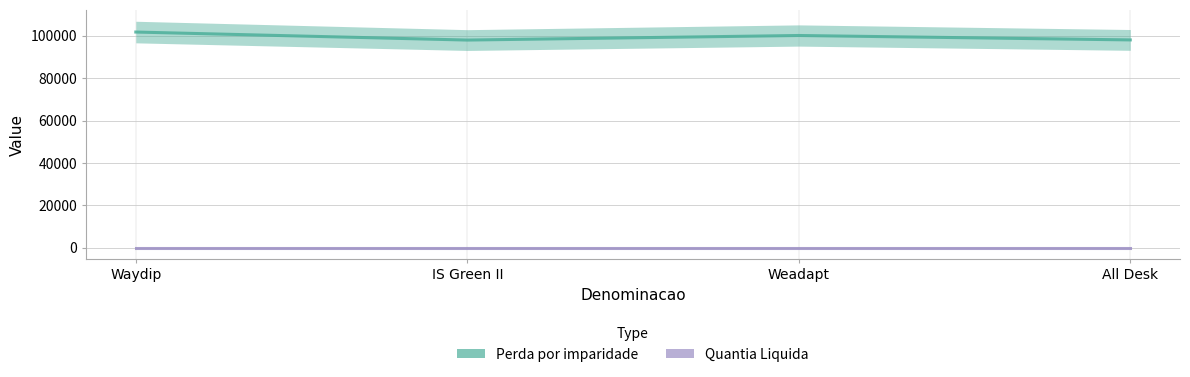

True or false: Perda por imparidade and Quantia Liquida intersect in this chart.

False